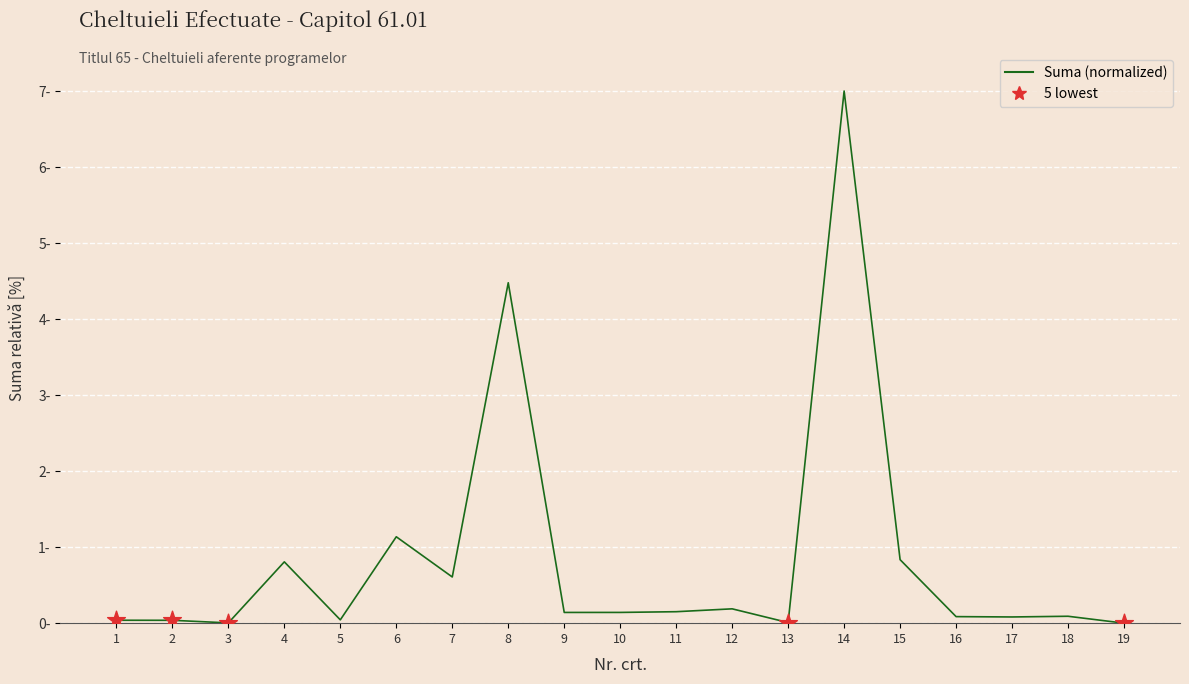

Which has a higher value, 19 or 1?

1